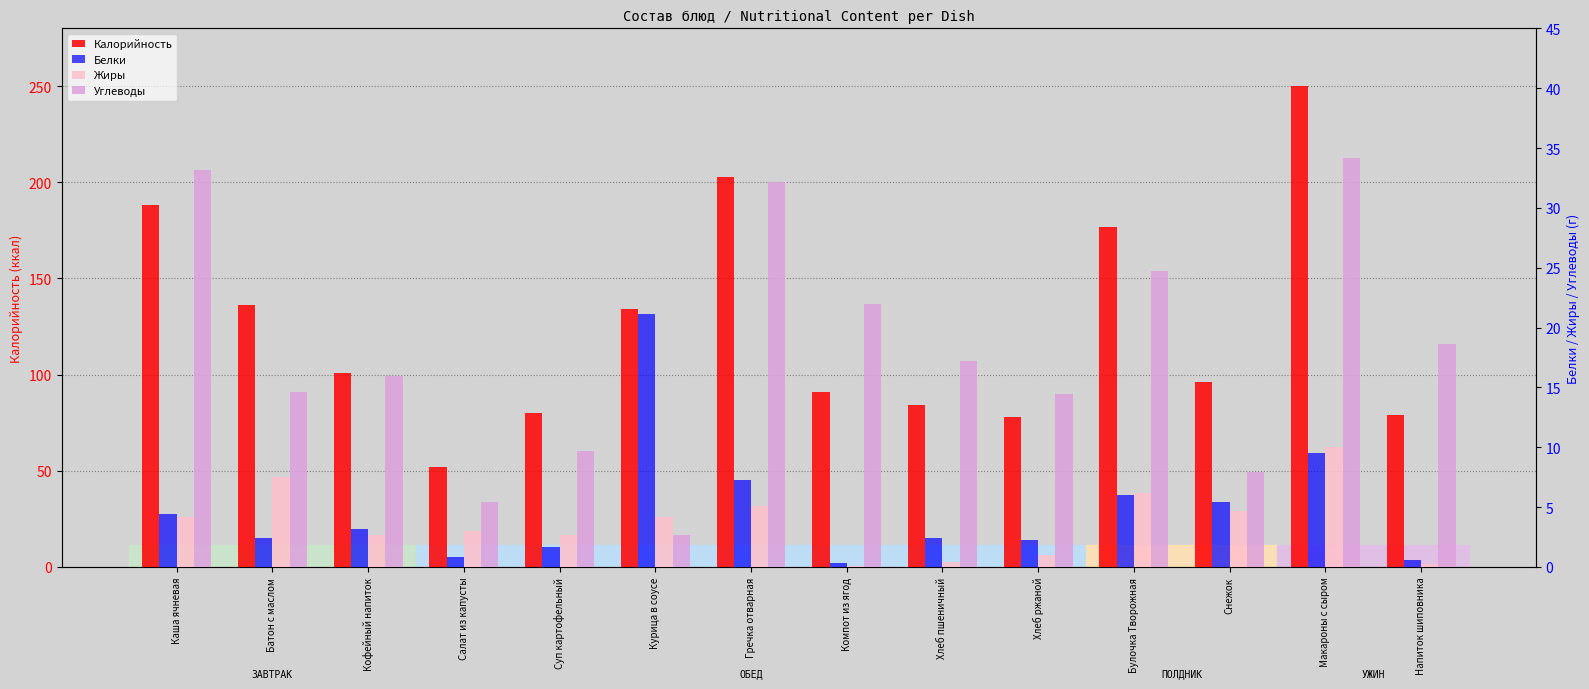

Count the number of data series in this chart.

4